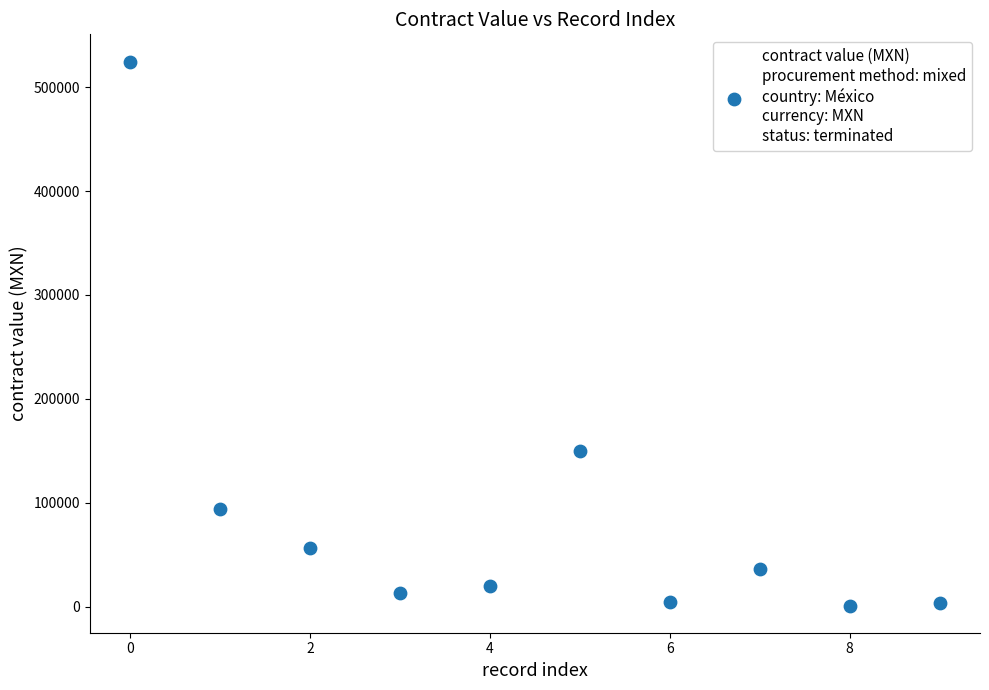

What Y value in the scatter plot is closest to 262823?

150000.0